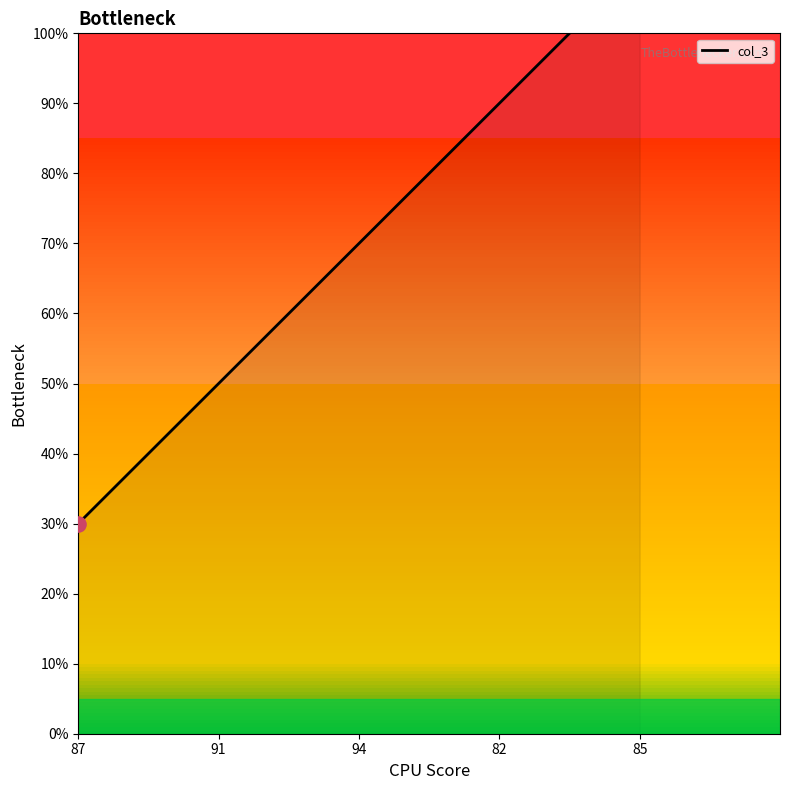

What is the change in value from 87 to 91?

+20